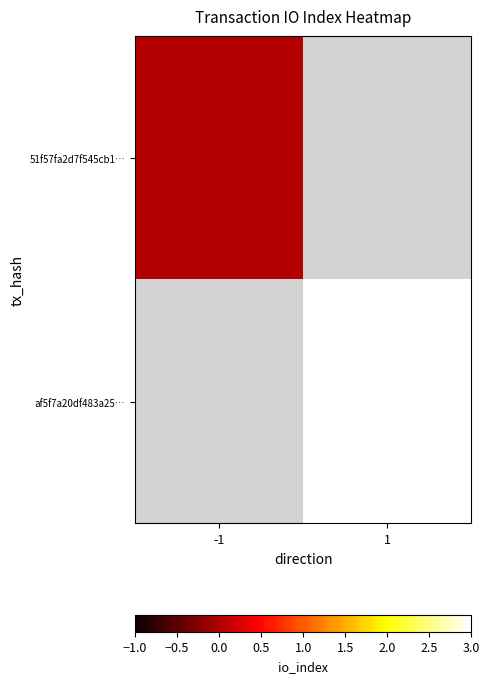

Which series has the widest spread of values?

51f57fa2d7f545cb1…